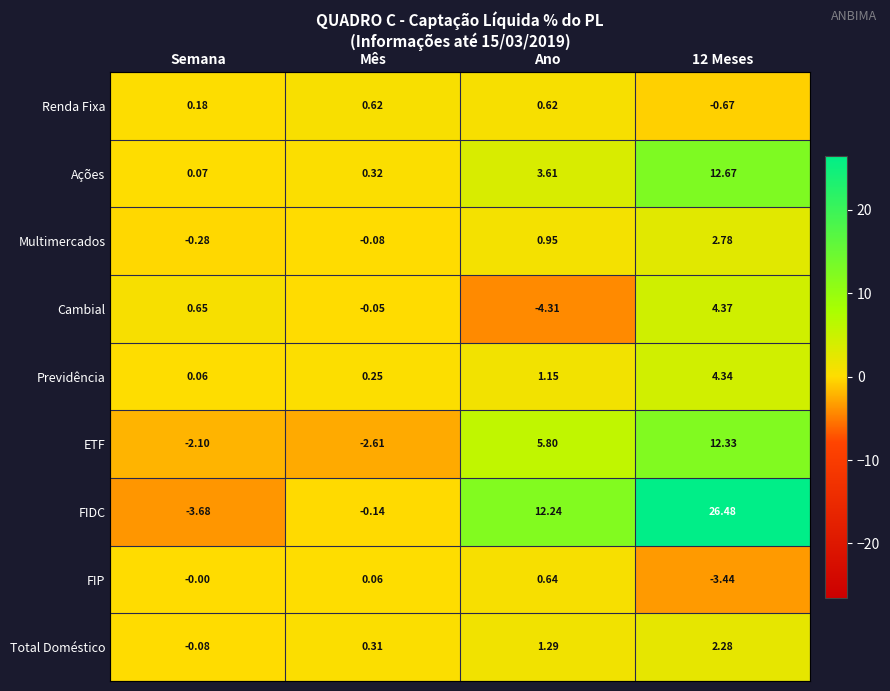

Rank the series by their maximum value, from highest to lowest.

FIDC, Ações, ETF, Cambial, Previdência, Multimercados, Total Doméstico, FIP, Renda Fixa